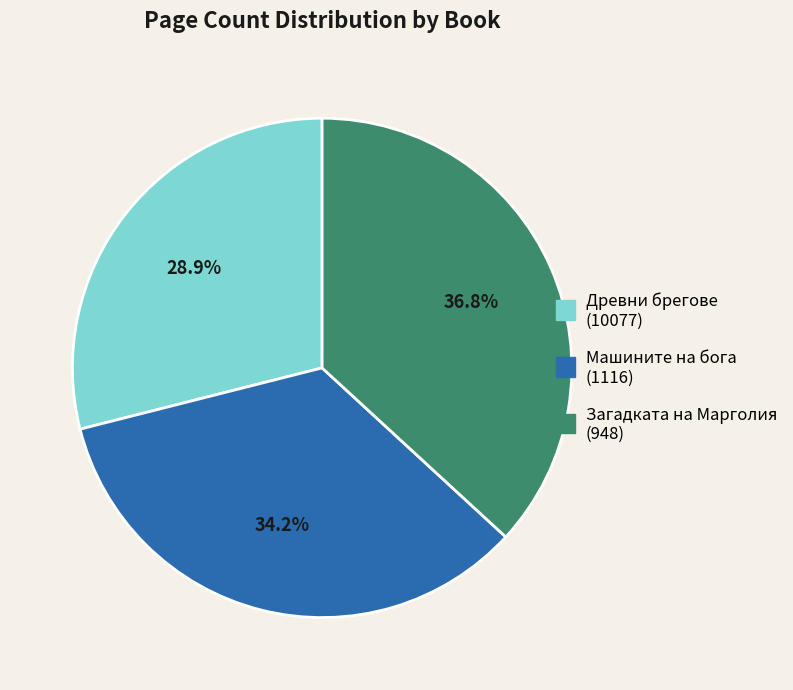

Between Древни брегове (10077) and Машините на бога (1116), which is larger?

Машините на бога (1116)